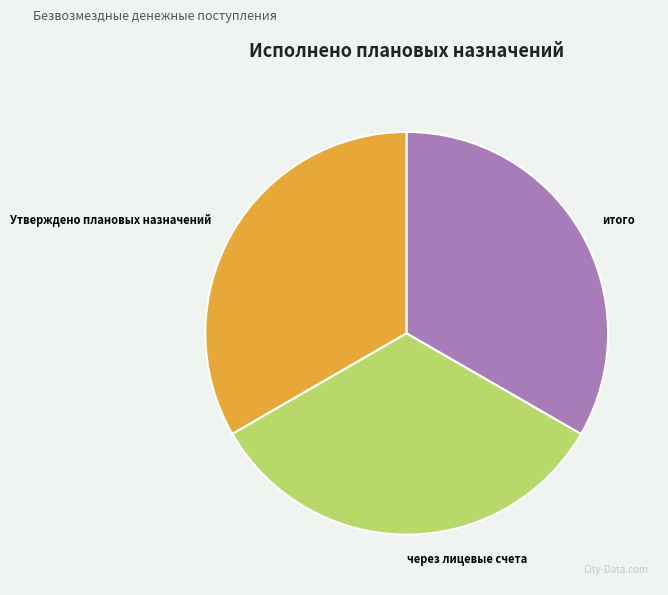

Combined, do итого and через лицевые счета account for over 50%?

Yes